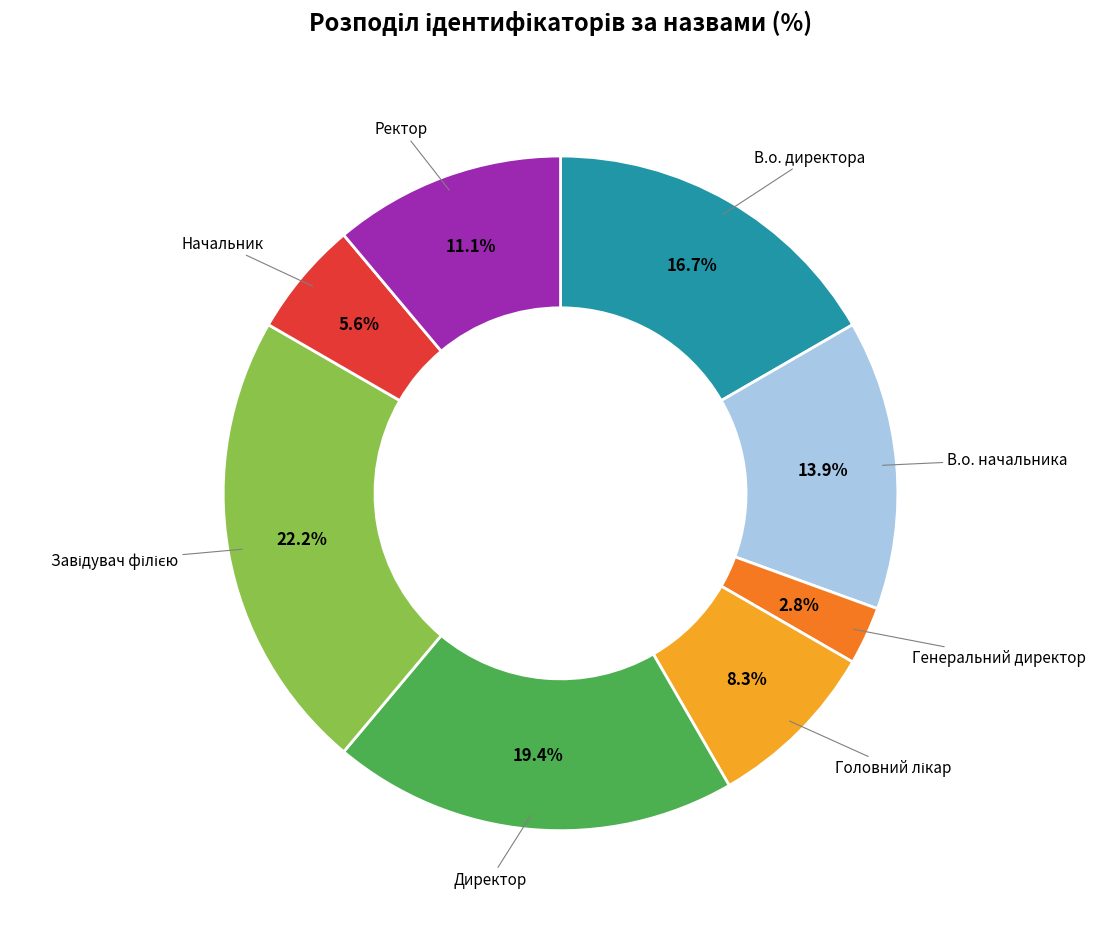

Do Директор and Генеральний директор together represent more than half of the pie?

No